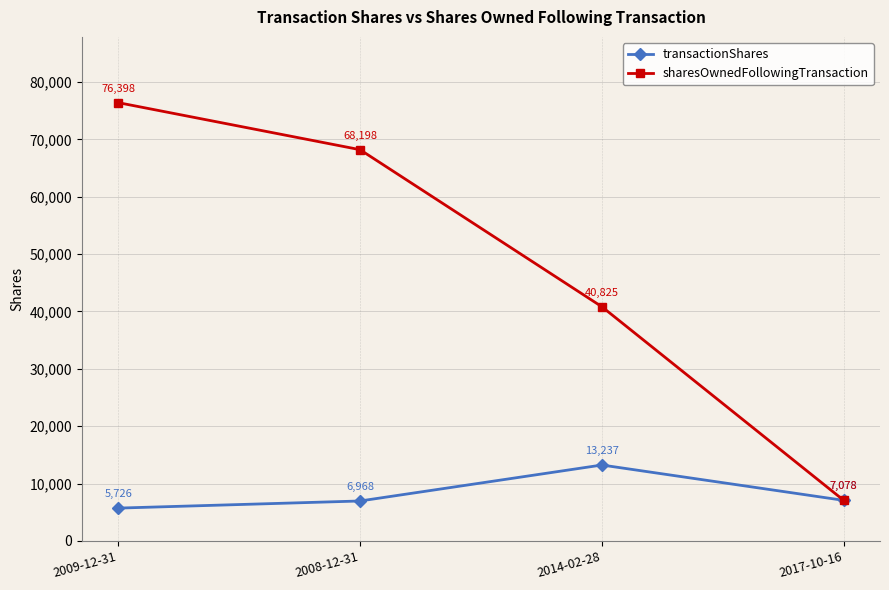

What are all the series names shown in the legend?

transactionShares, sharesOwnedFollowingTransaction